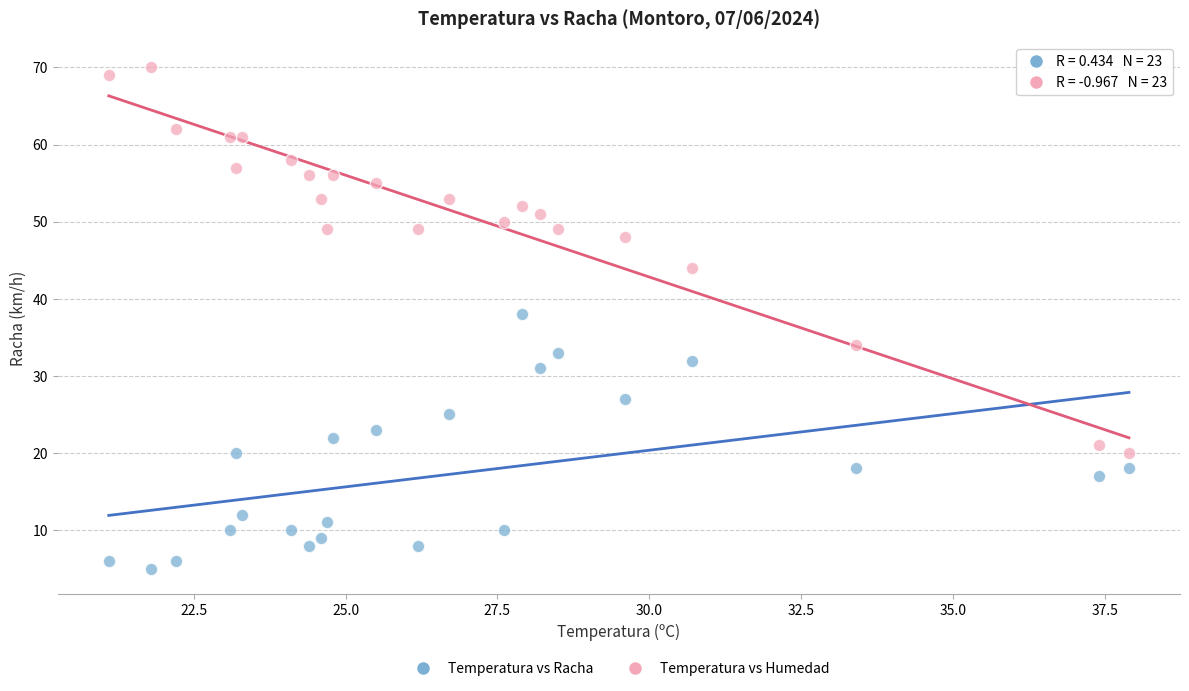

Which series reaches the maximum Y coordinate?

Temperatura vs Humedad